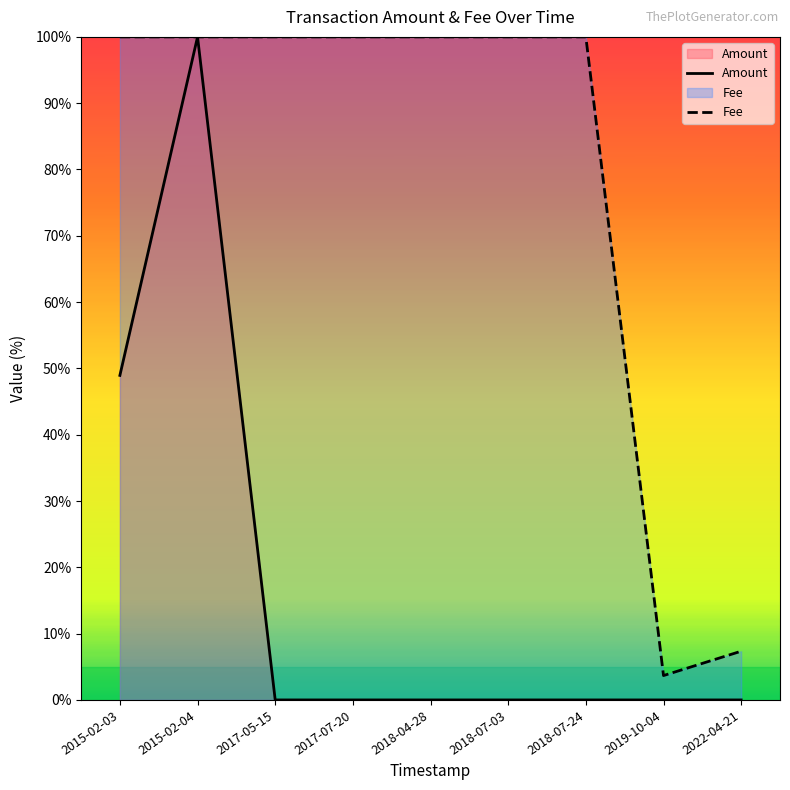

Is it true that Fee equals 13.2 at 2022-04-21?

False